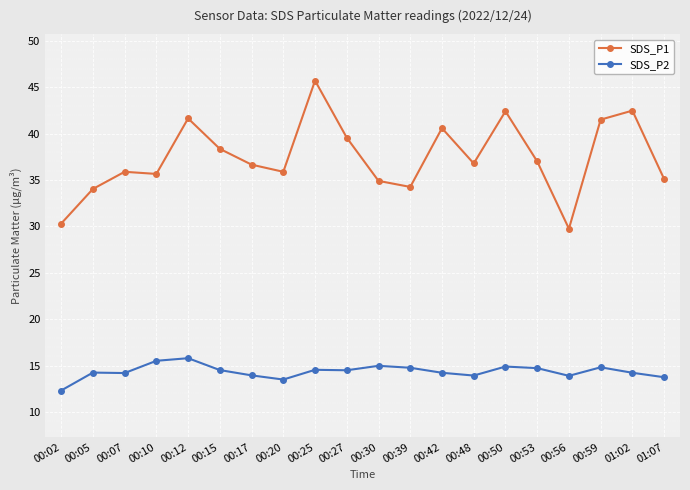

What is the average value of the SDS_P1 series?

37.4